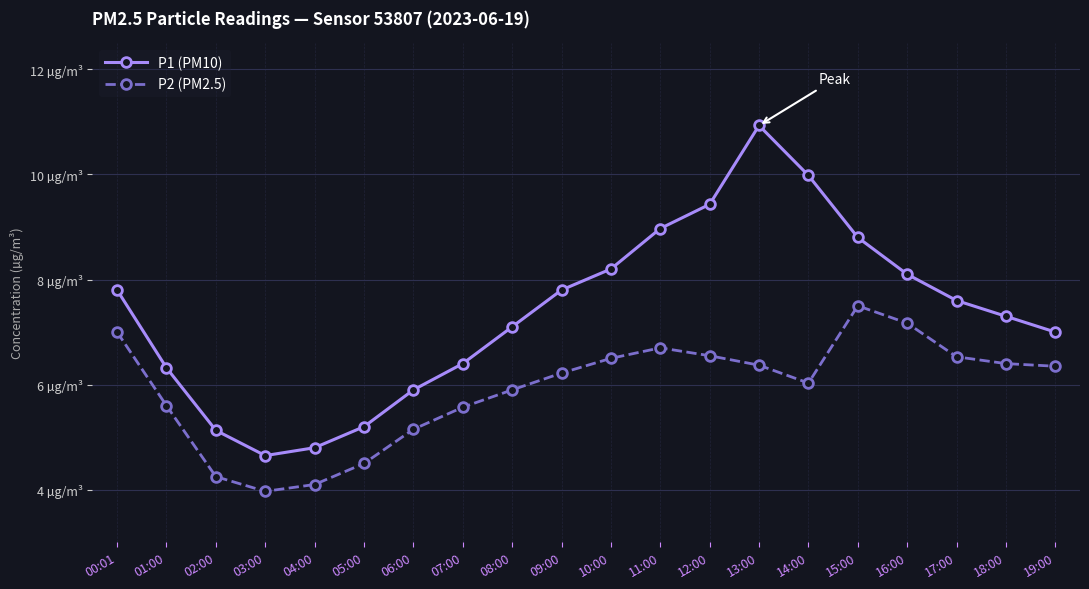

What are all the series names shown in the legend?

P1 (PM10), P2 (PM2.5)